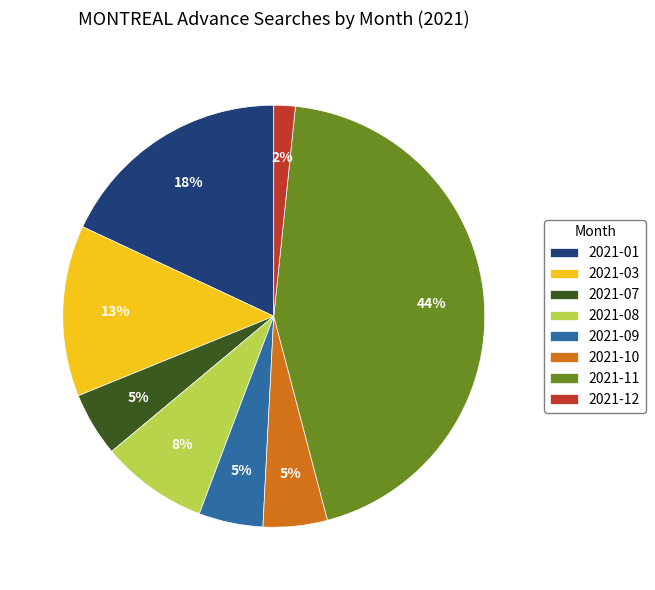

To the nearest percent, what is the average slice percentage?

12%